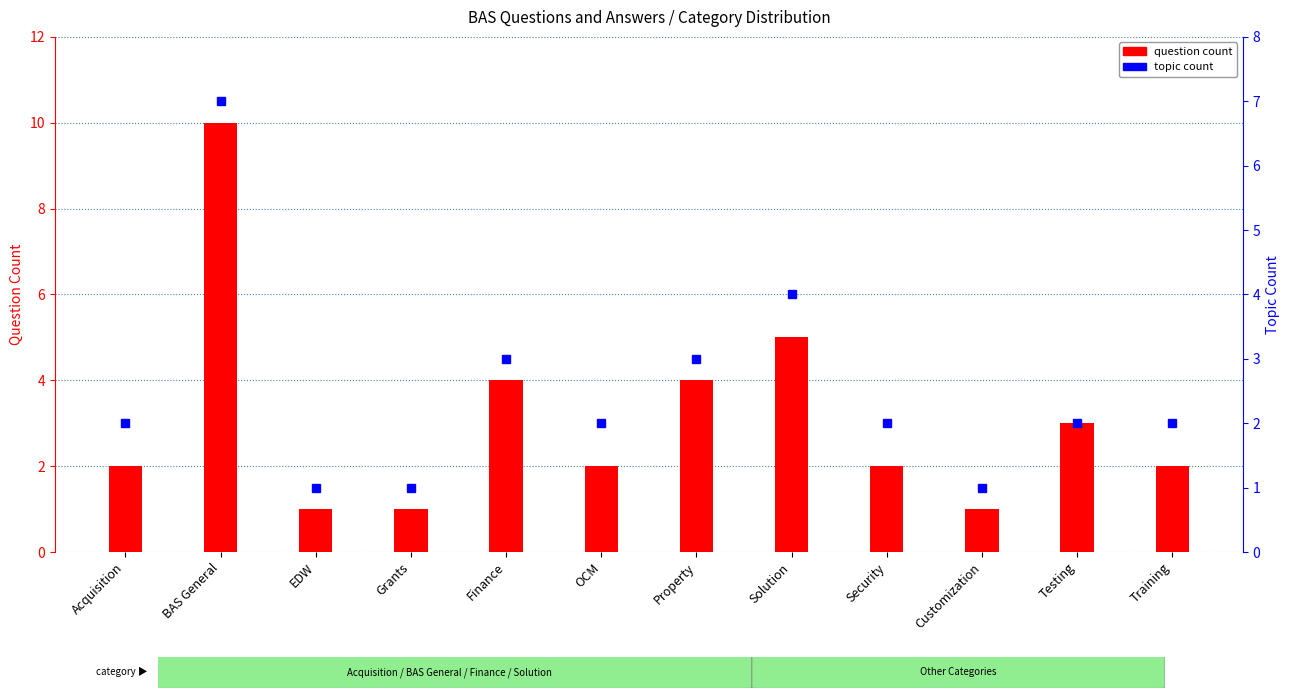

Rank the categories by value from highest to lowest.

BAS General, Solution, Finance, Property, Testing, Acquisition, OCM, Security, Training, EDW, Grants, Customization